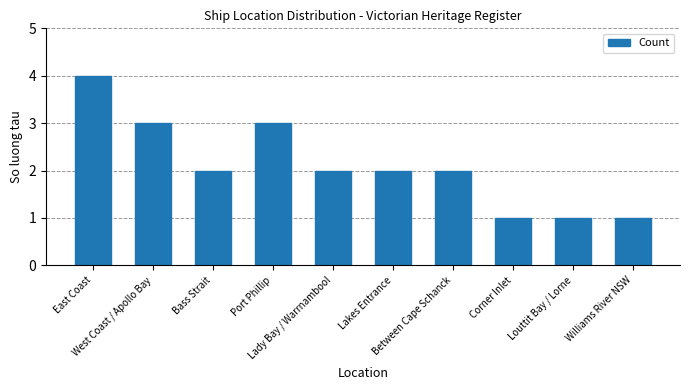

What is the label of the 10th bar from the left?

Williams River NSW